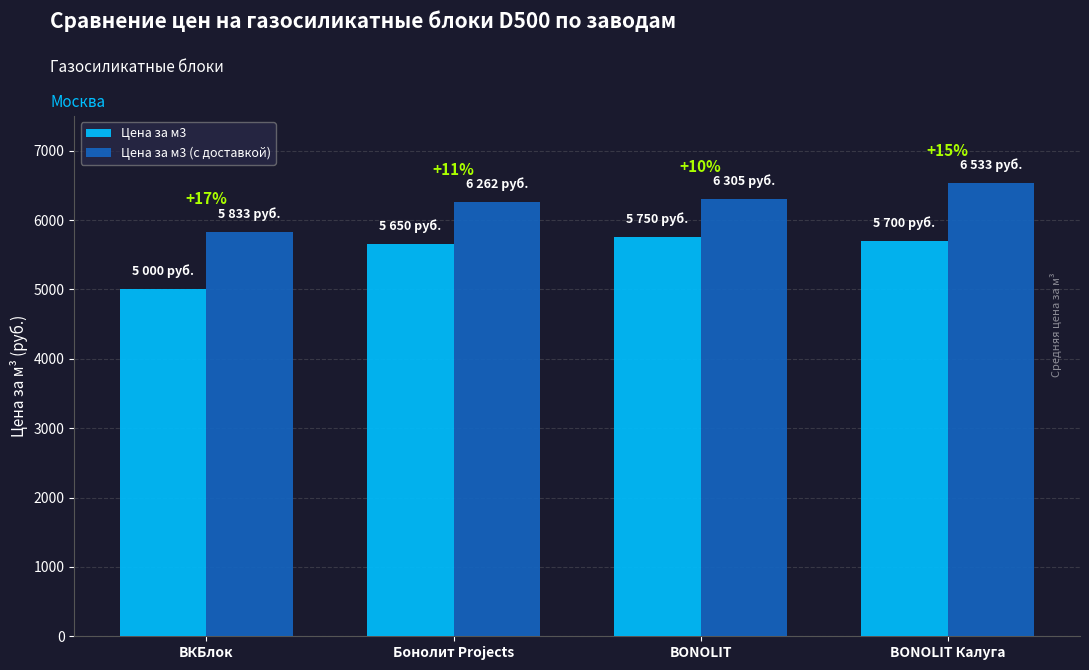

What is the lowest value of the Цена за м3 series?

5000